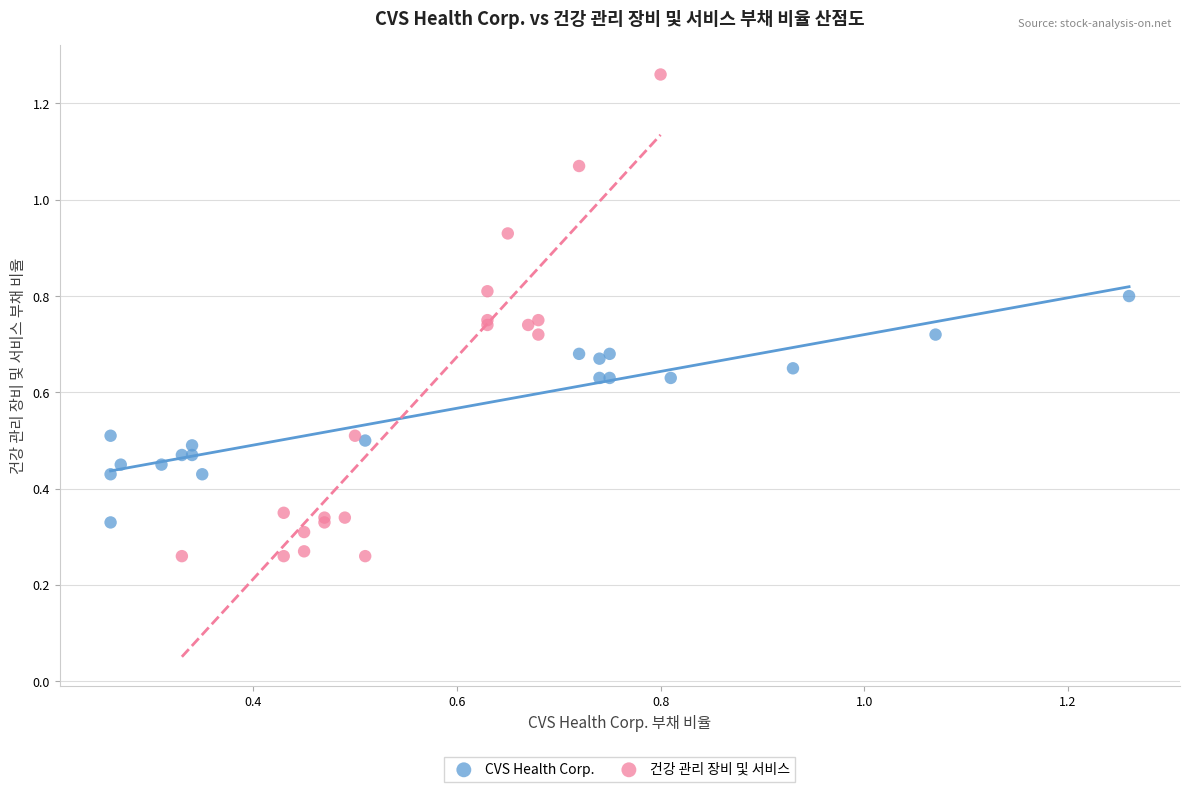

Which series has the largest Y range (max minus min)?

건강 관리 장비 및 서비스